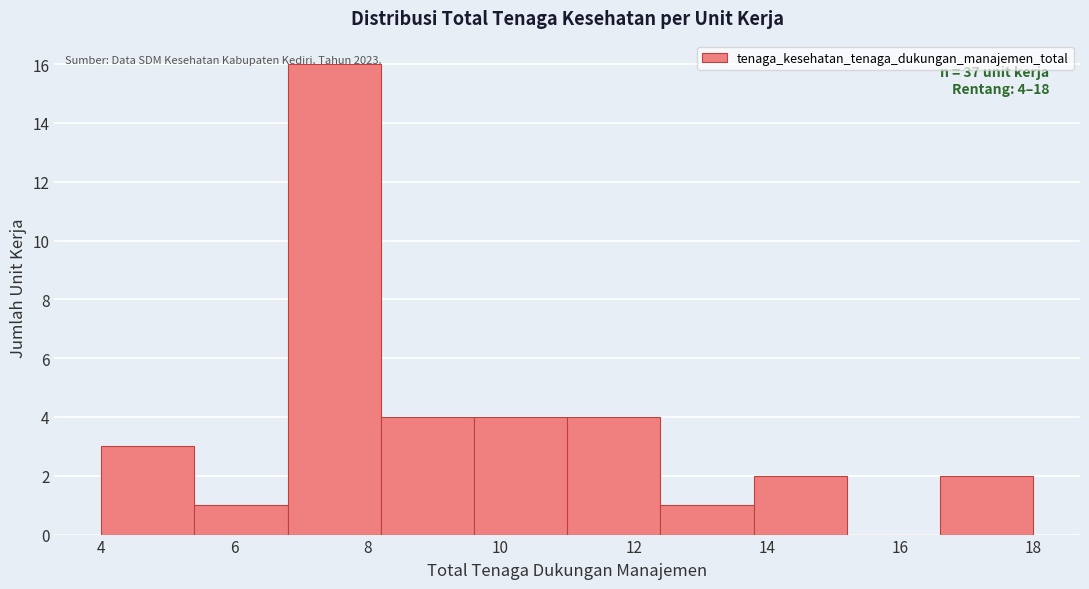

Which range on the x-axis has the tallest bar?

6.8 to 8.2